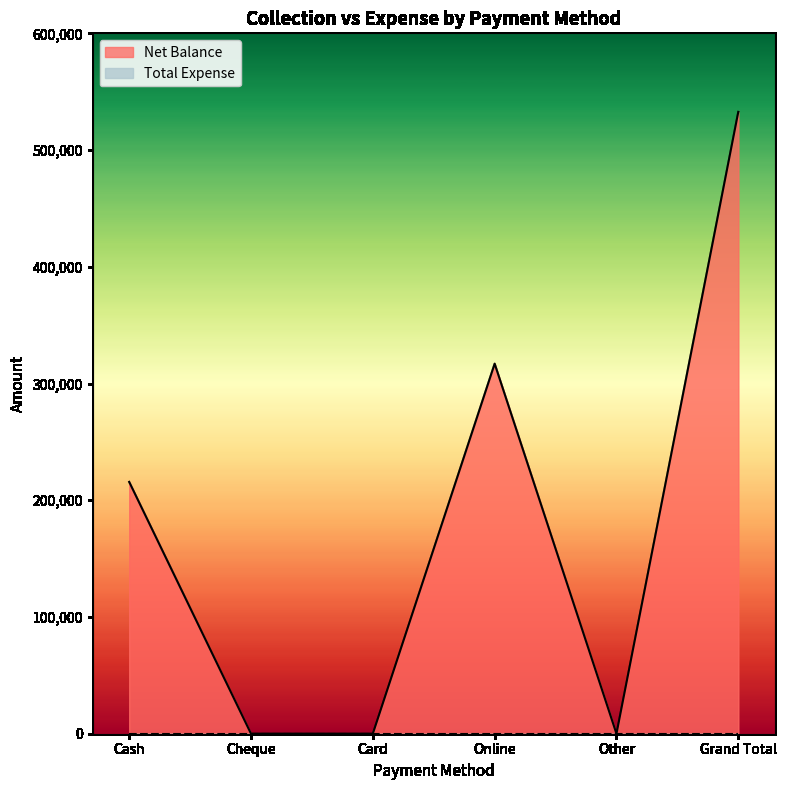

Which label corresponds to the smallest value in the chart?

Cheque